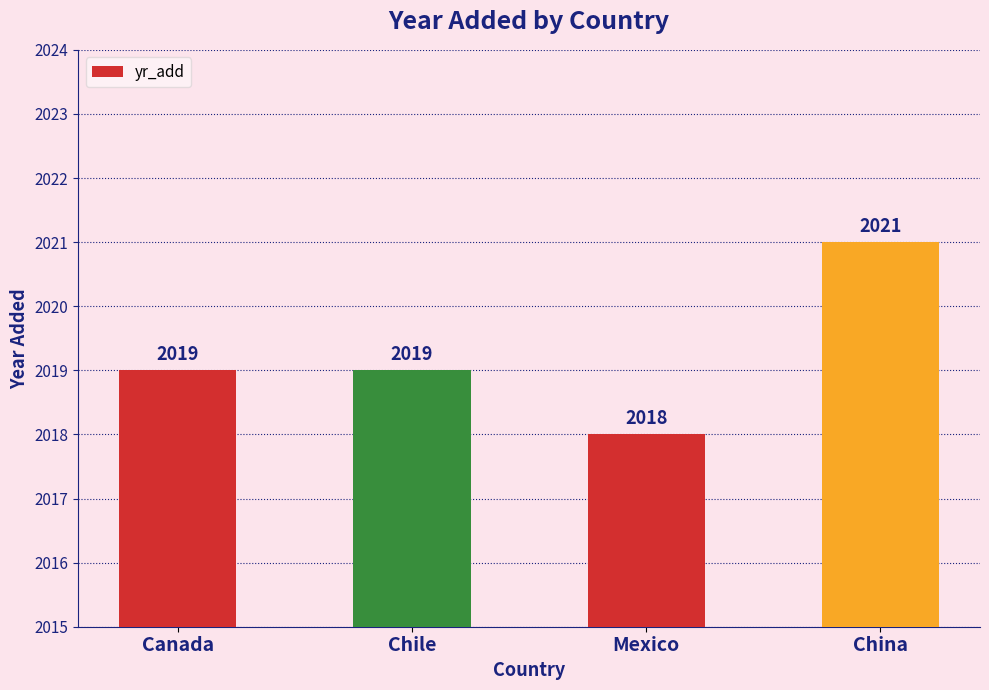

What is the greatest value displayed?

2021